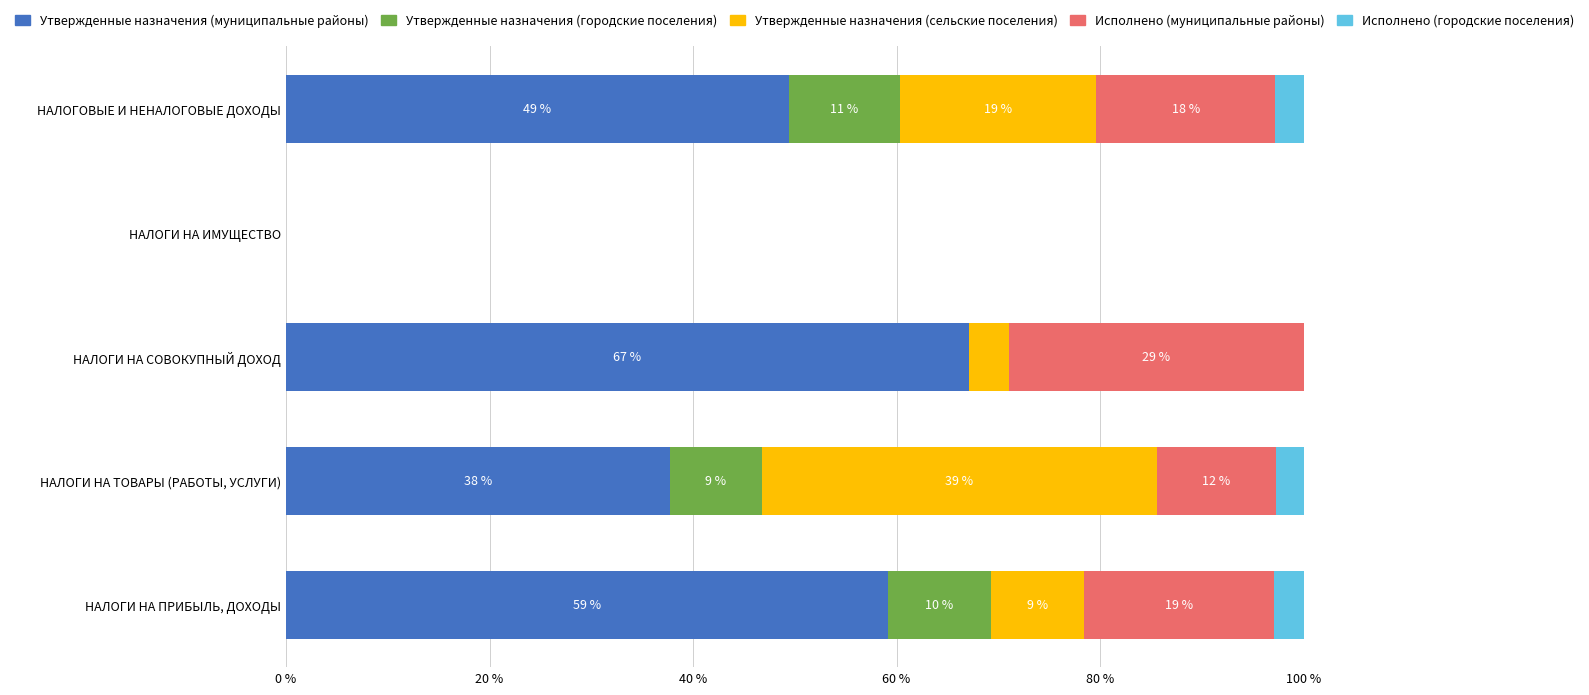

The value of Утвержденные назначения (муниципальные районы) at НАЛОГИ НА ПРИБЫЛЬ, ДОХОДЫ is 22.4. True or false?

False